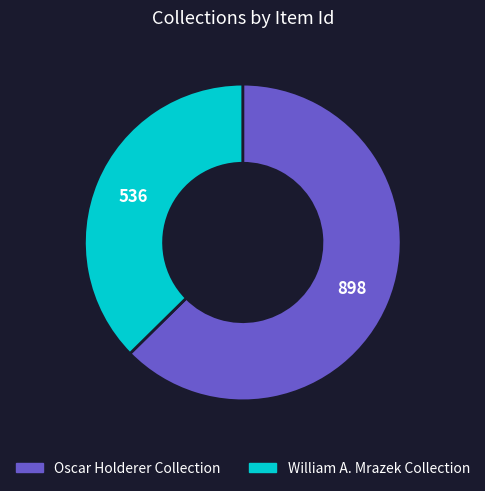

Rank the categories by value from highest to lowest.

Oscar Holderer Collection, William A. Mrazek Collection